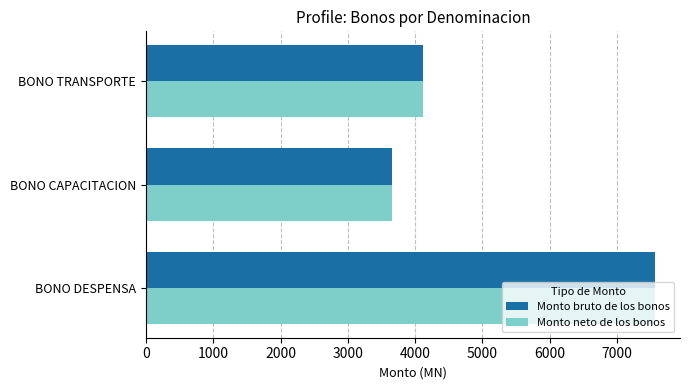

At which category does the chart reach its minimum across all series?

BONO CAPACITACION